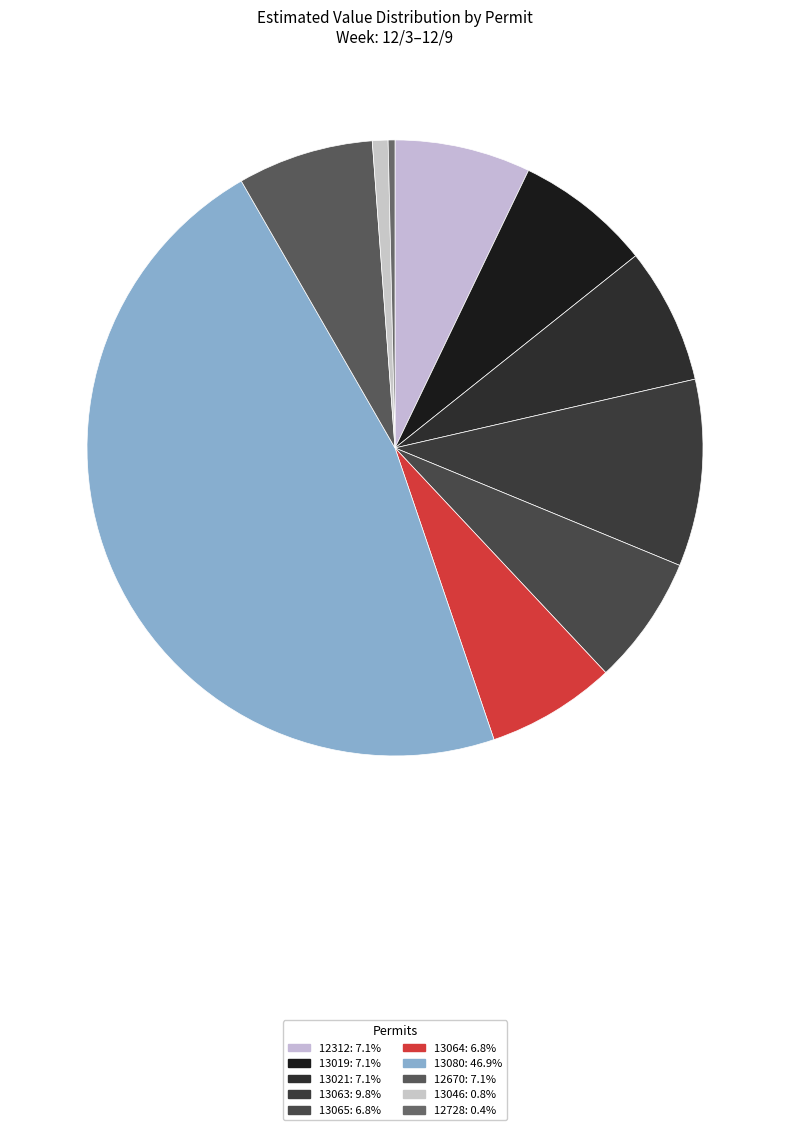

The 13021 slice represents 1% of the pie. True or false?

False